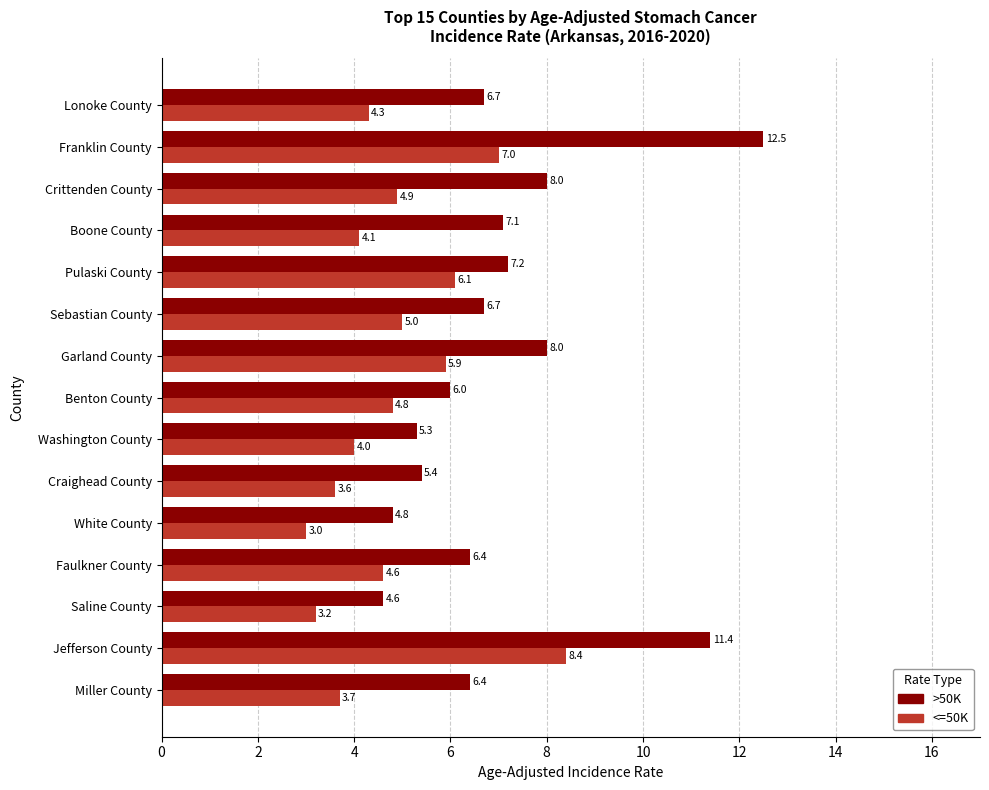

Which category has the lowest value across all series?

White County